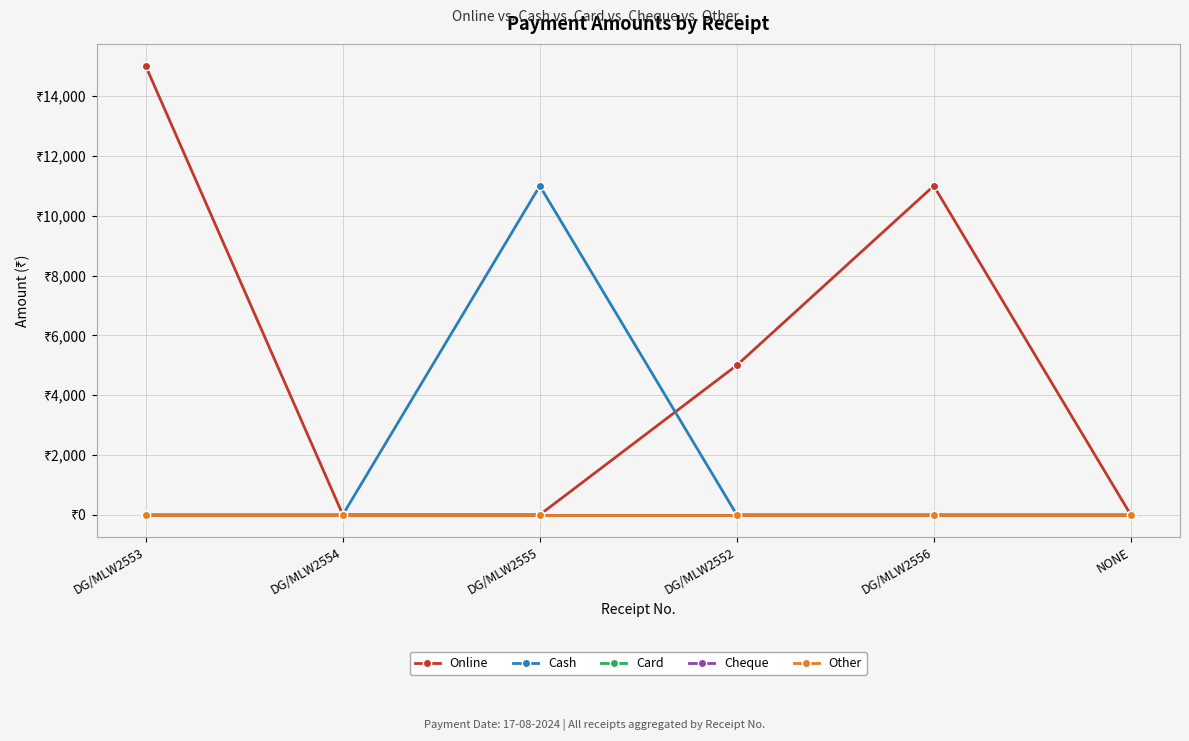

Is this an area chart (filled region under the line)?

No